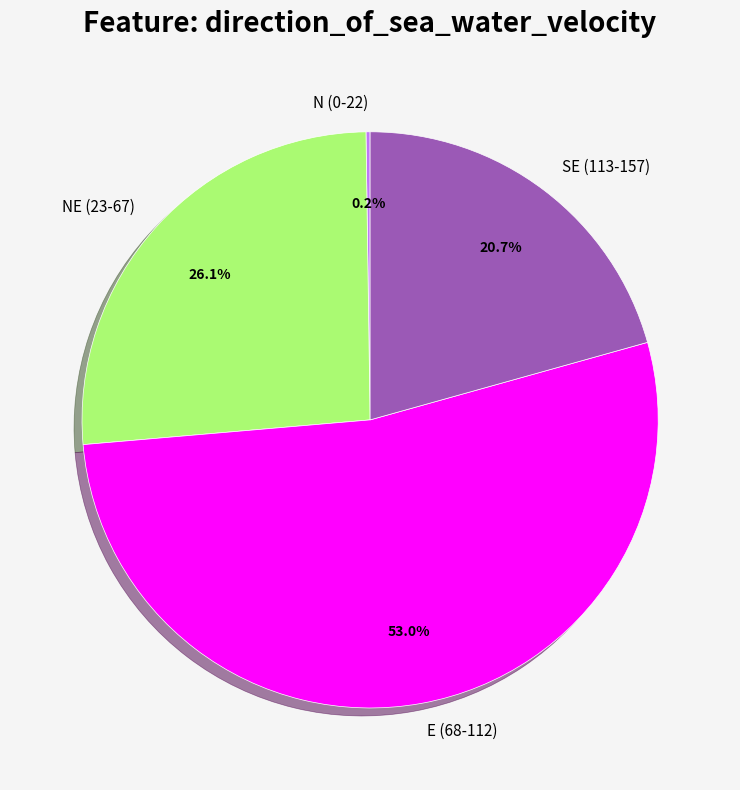

Is there any slice that represents more than half of the pie?

Yes